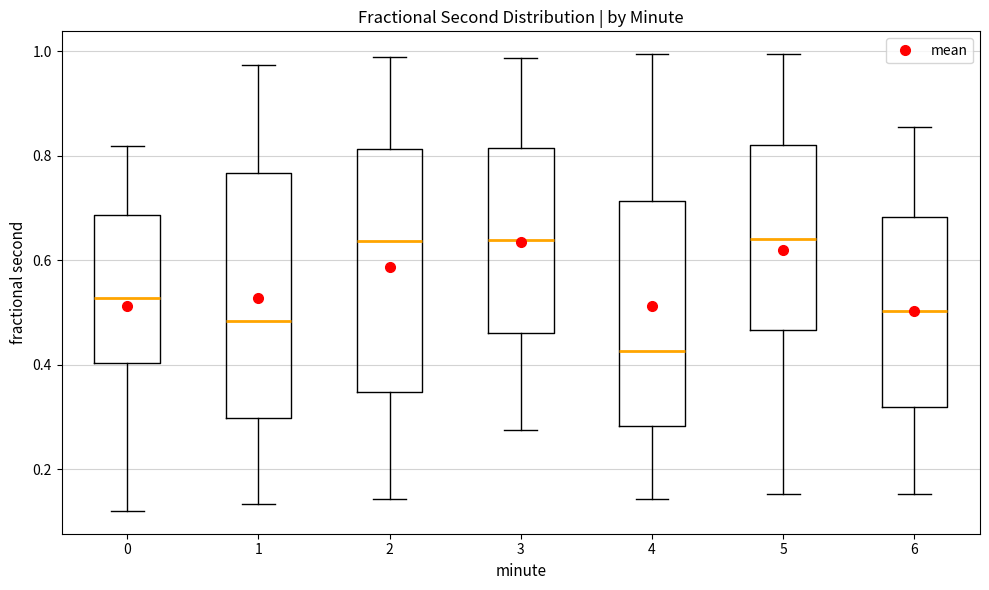

Where is the lower edge of the box at x = 4 on the y-axis? The values are not printed on the chart, so give them approximately, as read against the axis.

0.28